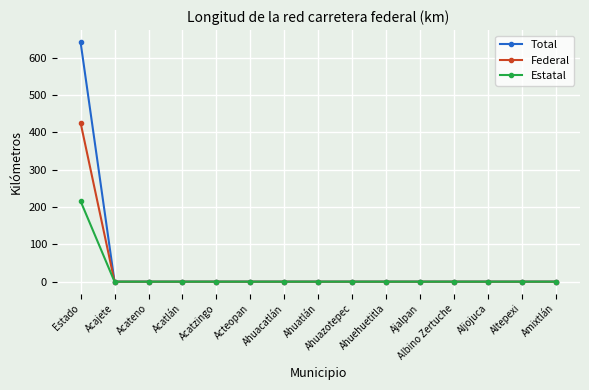

Which label corresponds to the largest value in the chart?

Estado